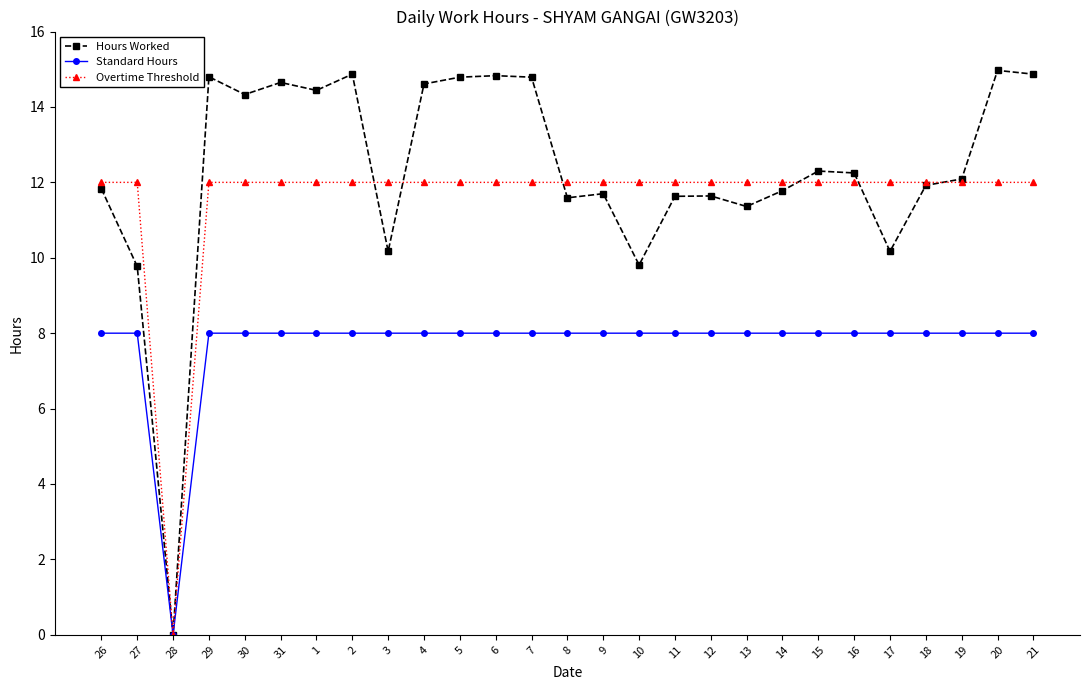

True or false: Hours Worked has a value of 20.6 at 29.

False